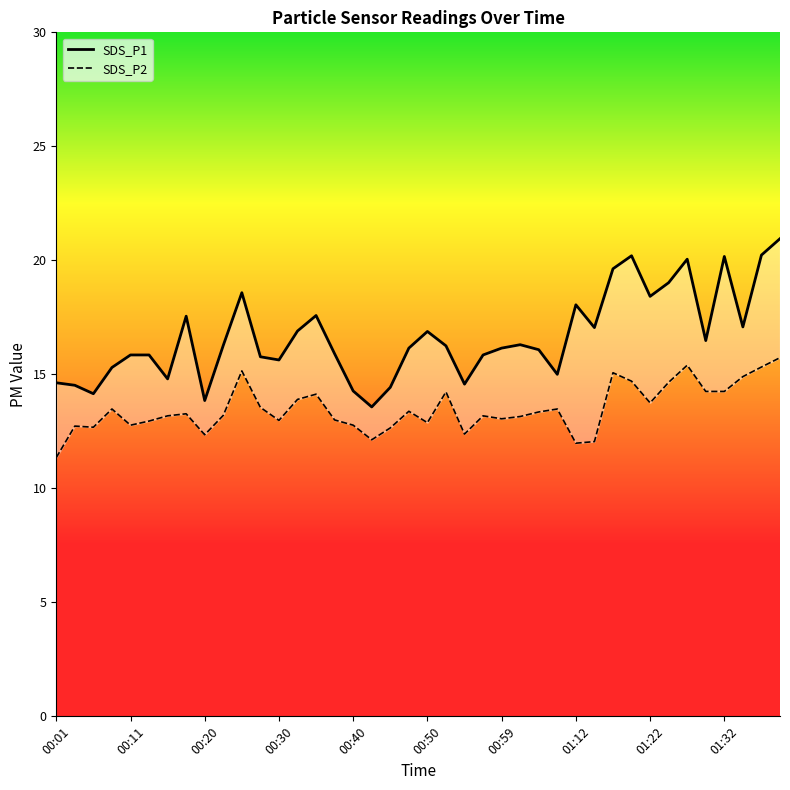

What is the difference between the maximum and second lowest values in the SDS_P1 series?

7.1